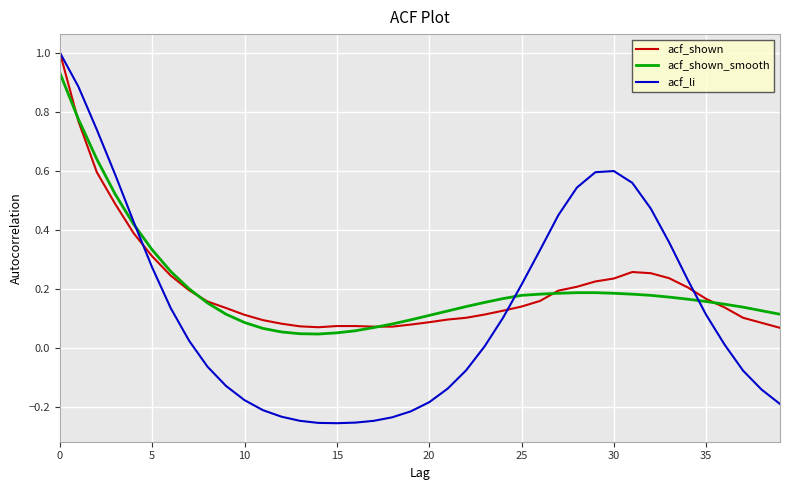

What is the greatest value displayed?

1.0